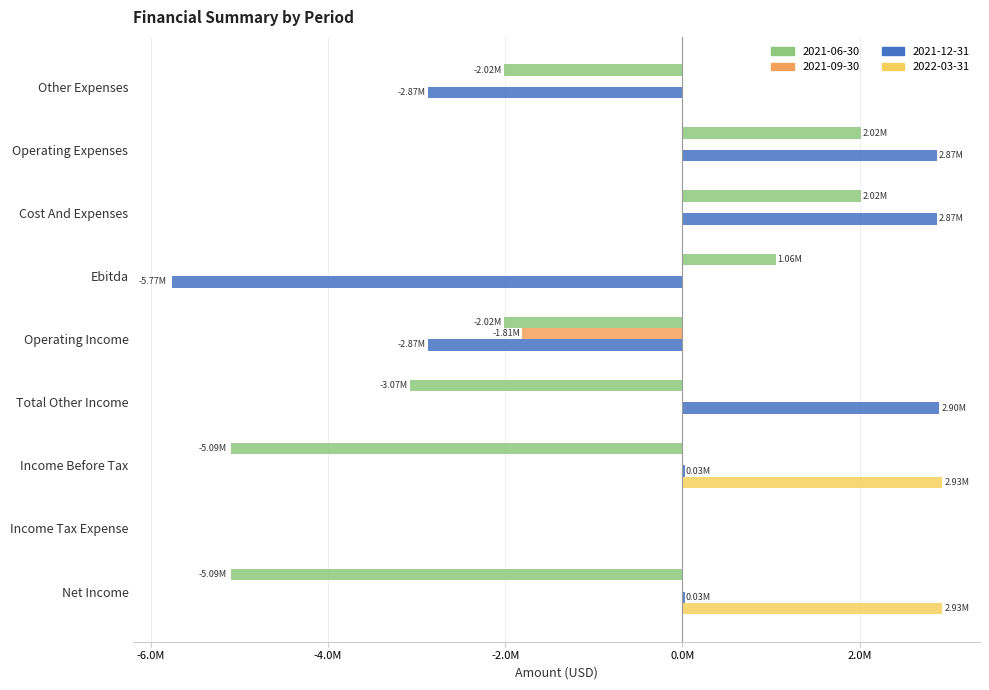

What is the label of the 8th bar from the left?

Income Tax Expense